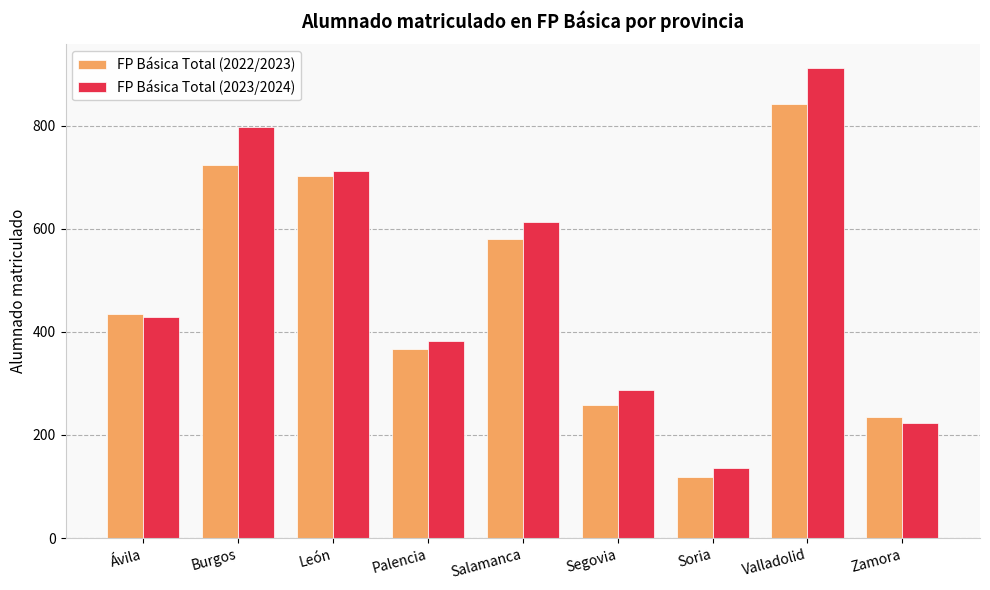

What is the difference between the second highest and minimum values in the FP Básica Total (2023/2024) series?

663